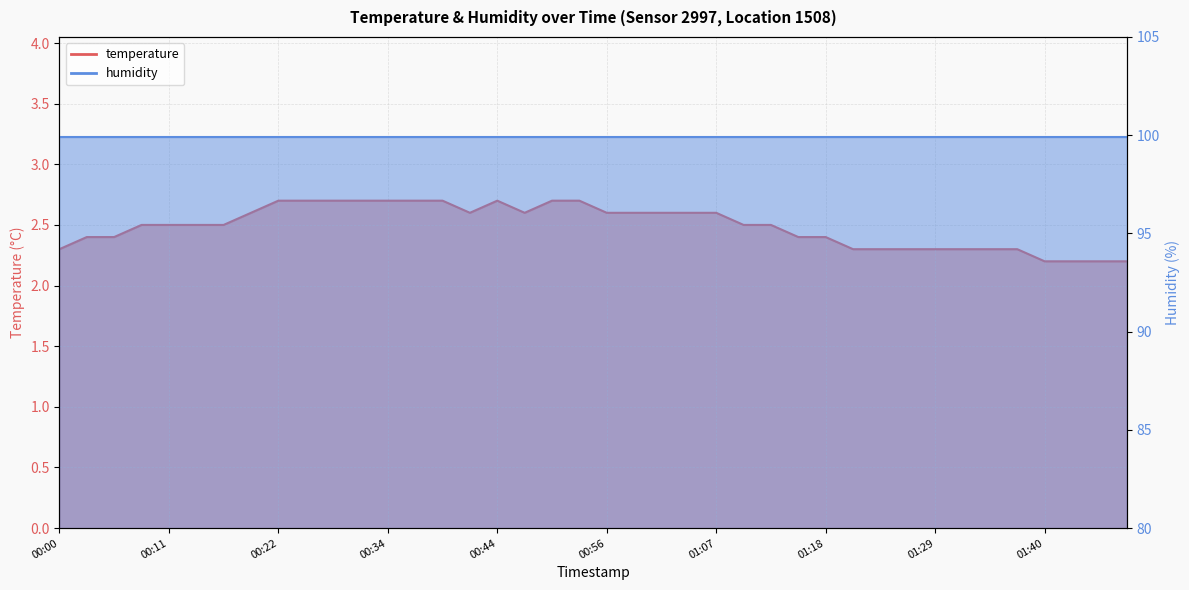

List the labels in order of value, largest first.

00:22, 00:25, 00:28, 00:31, 00:34, 00:36, 00:39, 00:44, 00:50, 00:53, 00:20, 00:42, 00:47, 00:56, 00:58, 01:01, 01:04, 01:07, 00:09, 00:11, 00:14, 00:17, 01:09, 01:12, 00:03, 00:06, 01:15, 01:18, 00:00, 01:20, 01:23, 01:26, 01:29, 01:32, 01:34, 01:37, 01:40, 01:43, 01:46, 01:51